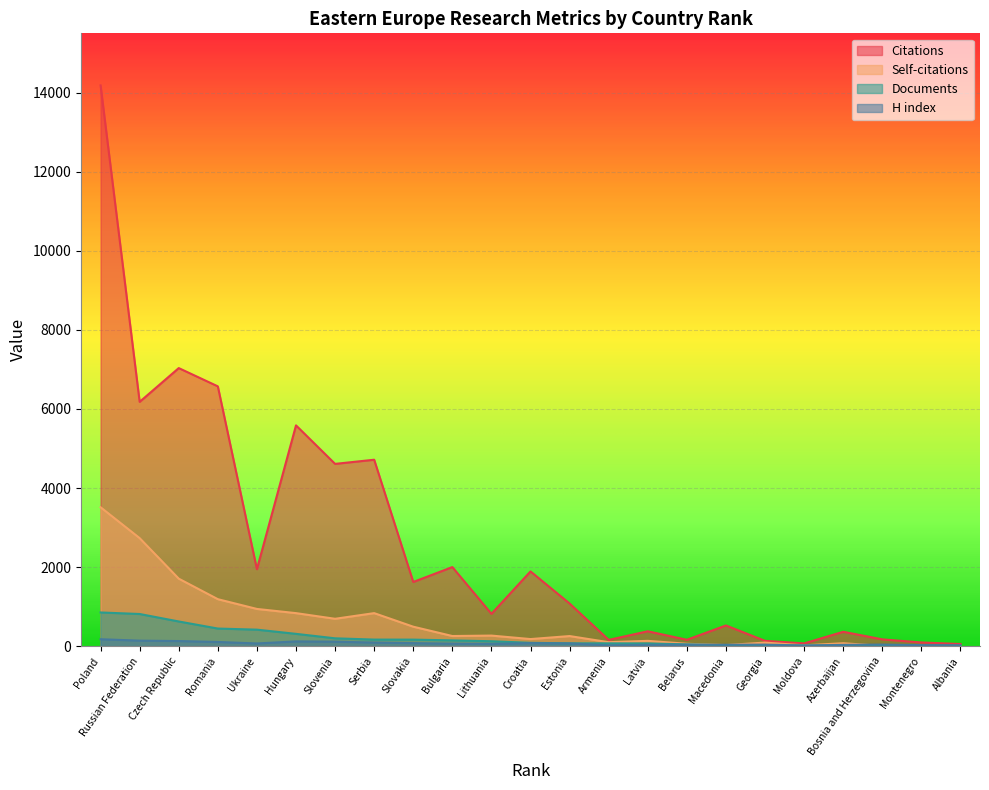

Is the value of Self-citations at Czech Republic greater than the value of Citations at Serbia?

No